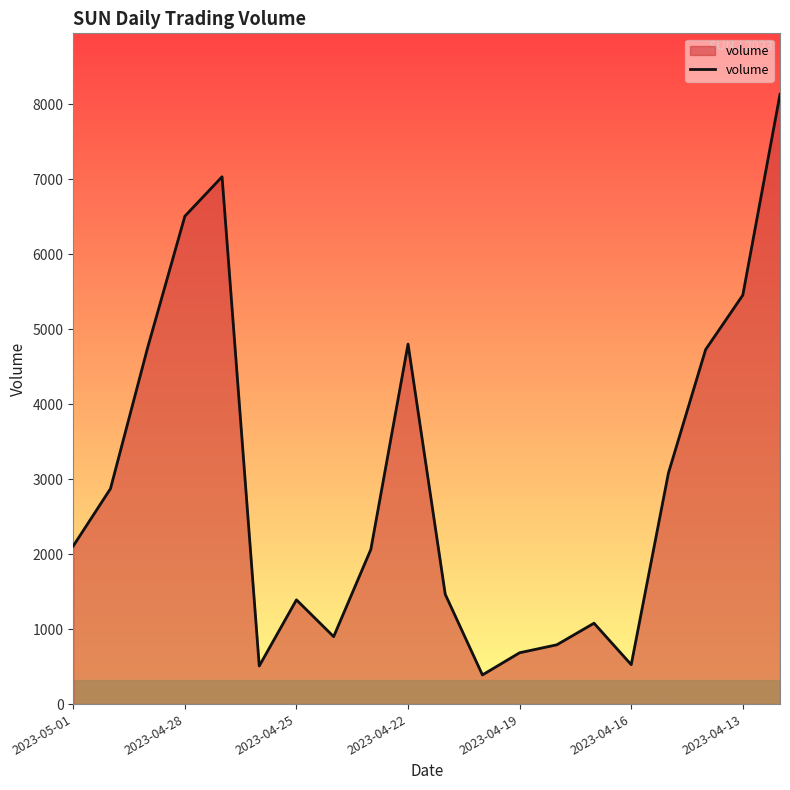

What is the maximum value shown in the chart?

8135